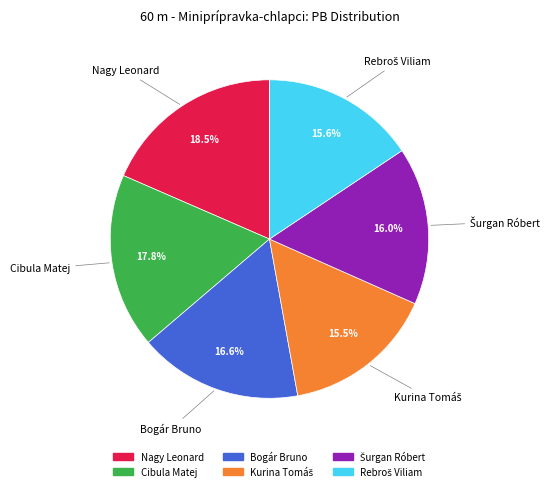

Is there a majority slice in this chart?

No